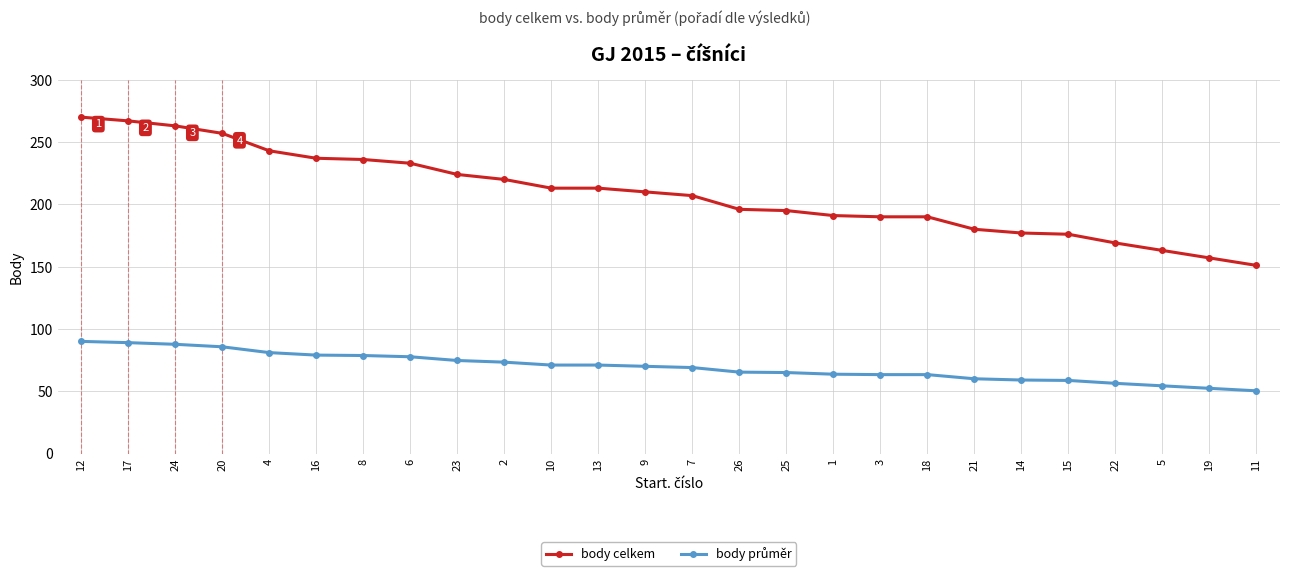

What is the label of the 17th point from the right?

2